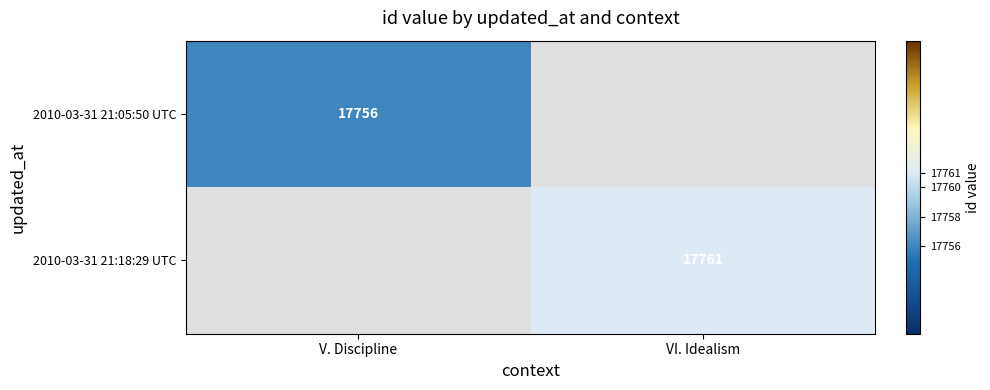

The value of 2010-03-31 21:05:50 UTC at V. Discipline is 12410. True or false?

False